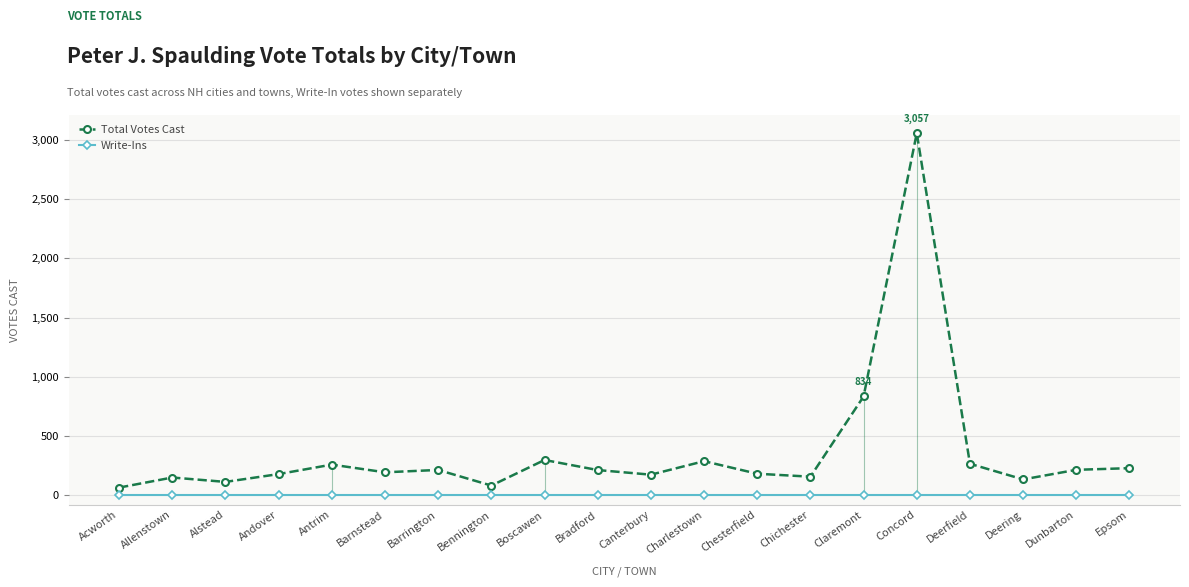

What is the difference between the maximum and minimum values in the Total Votes Cast series?

2992